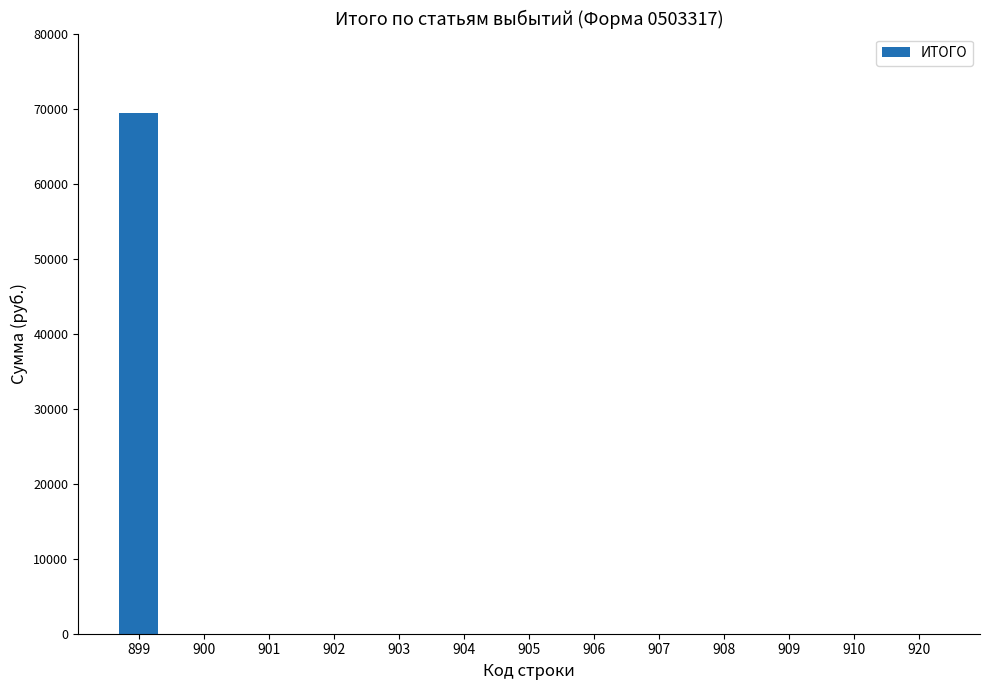

Reading right to left, list all the values displayed in this chart.

0	0	0	0	0	0	0	0	0	0	0	0	69400